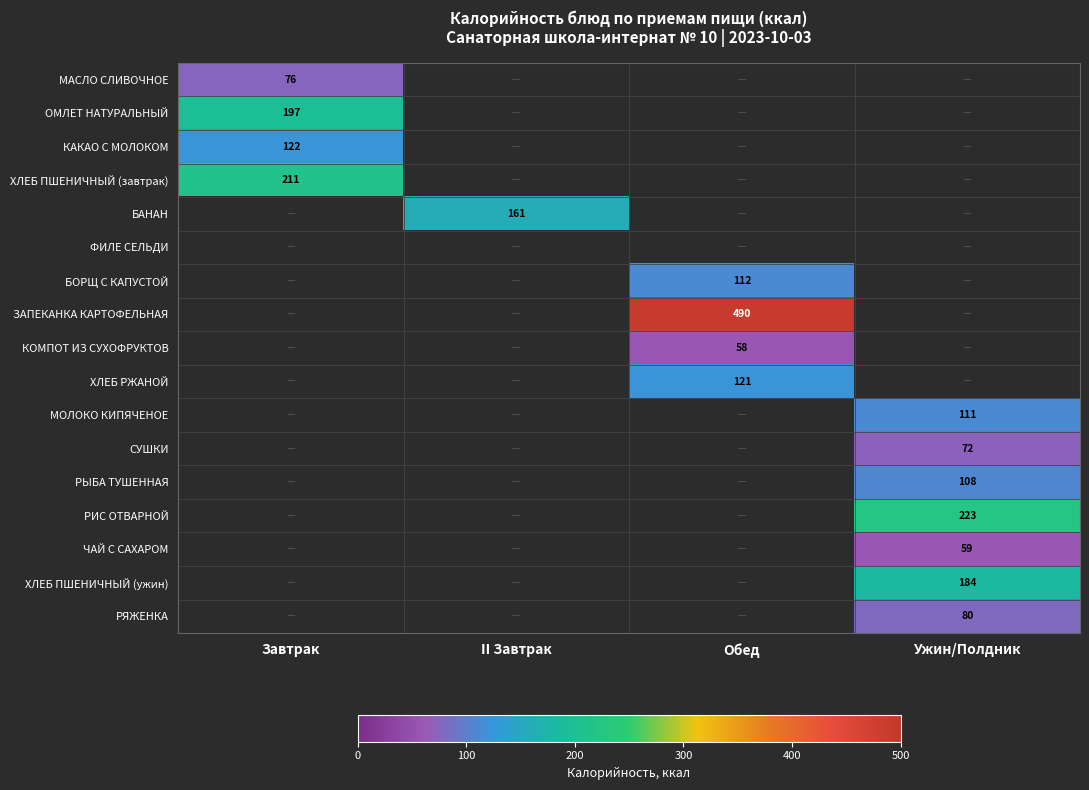

Is the value of БОРЩ С КАПУСТОЙ at Ужин/Полдник greater than the value of БАНАН at II Завтрак?

No